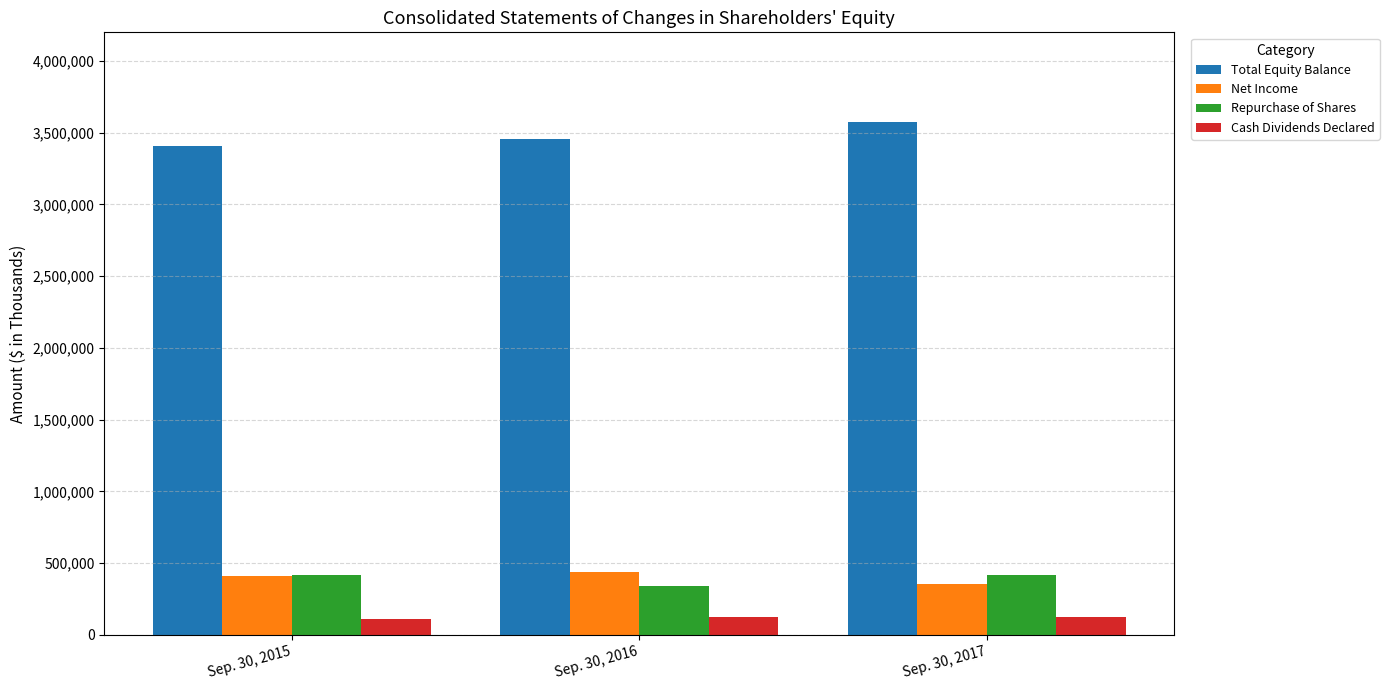

How many values in the Total Equity Balance series are below 3453561?

1